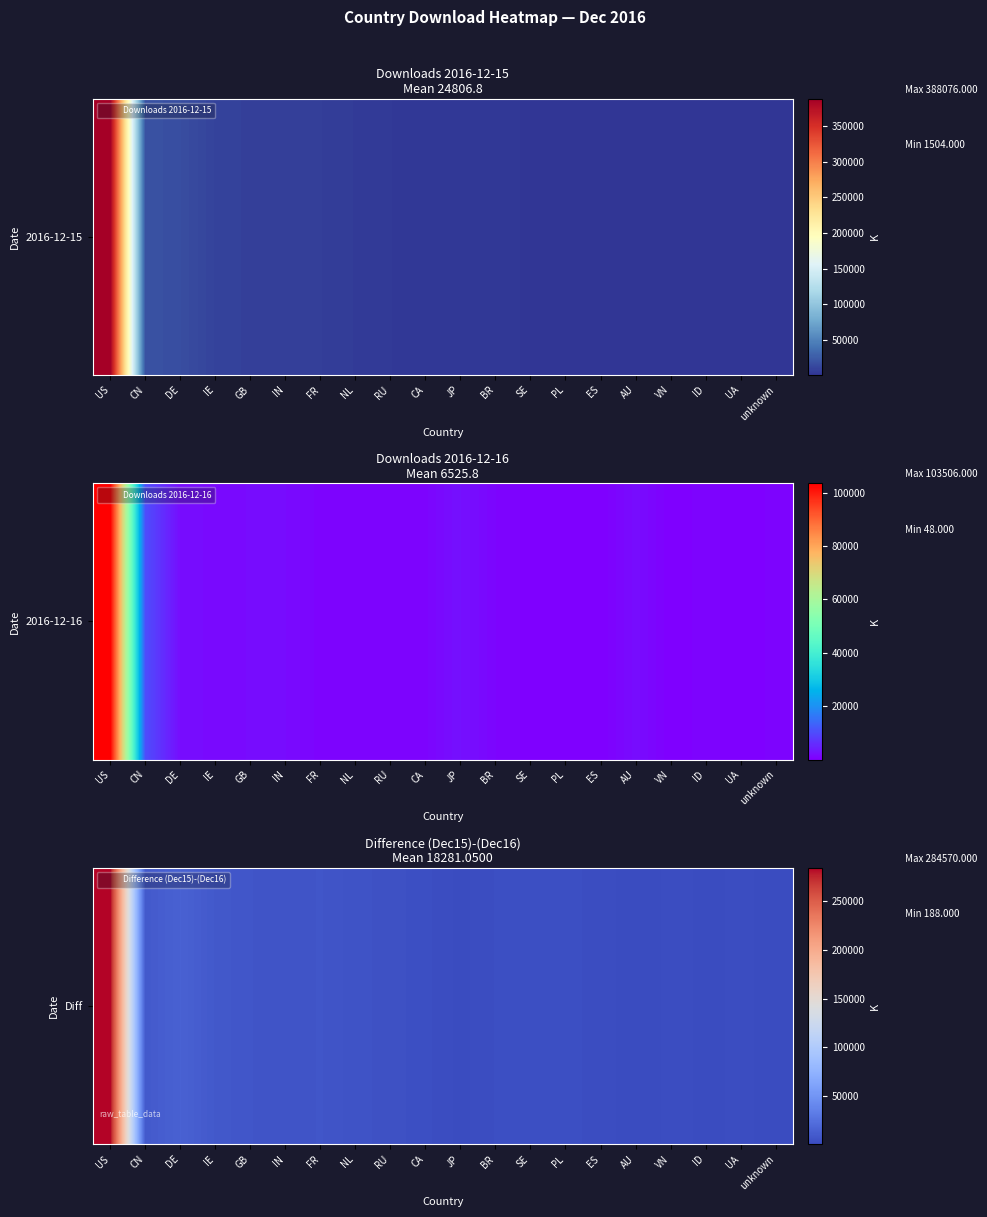

True or false: the data shows 1009 at ID.

True